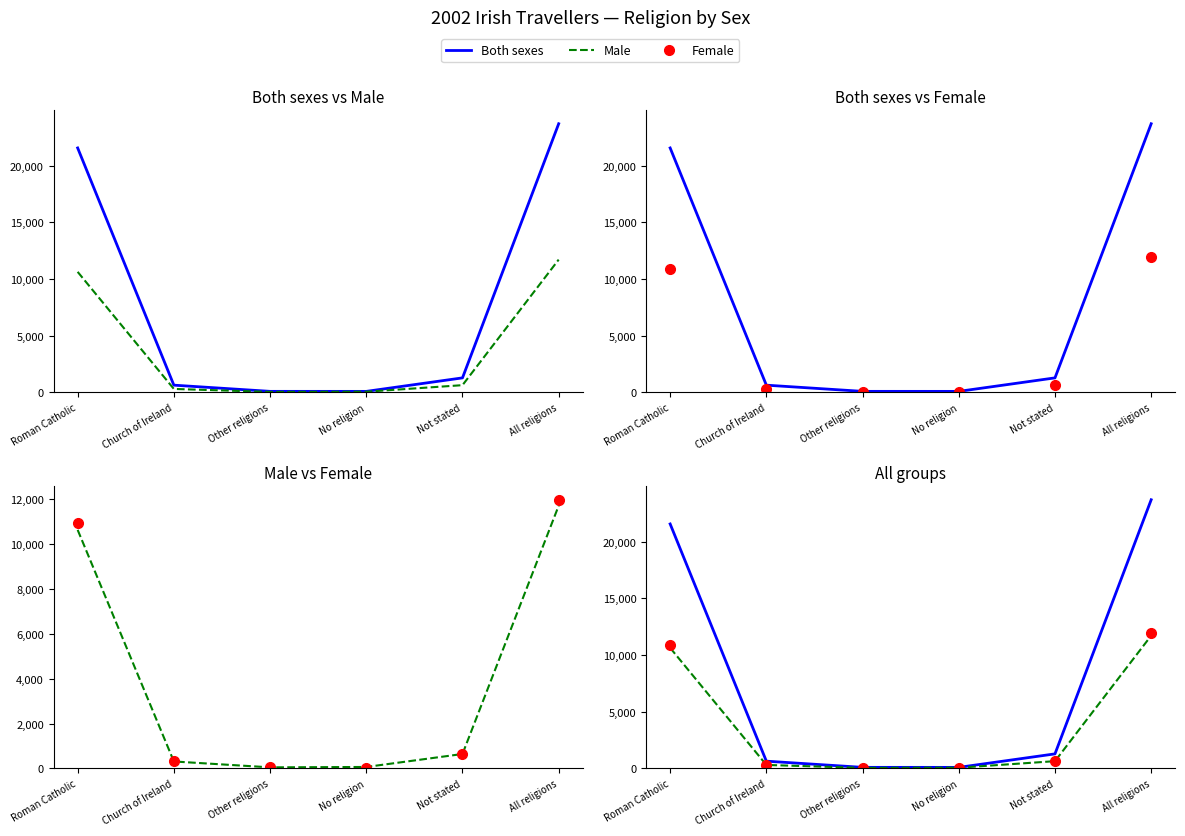

At which category is the sum across all series the highest?

All religions